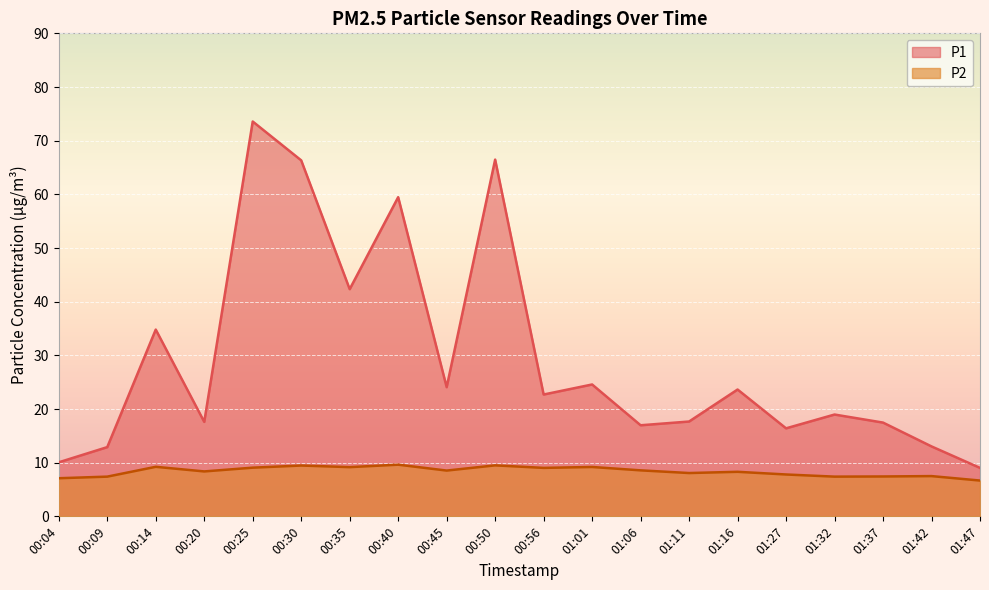

Reading left to right, list all the values displayed in this chart.

P1: 10.1	12.9	34.8	17.6	73.6	66.3	42.3	59.5	24.1	66.5	22.7	24.6	17.0	17.7	23.6	16.4	19.0	17.5	13.0	9.0
P2: 7.1	7.4	9.2	8.4	9.1	9.5	9.2	9.6	8.5	9.5	9.0	9.2	8.6	8.1	8.3	7.8	7.4	7.4	7.5	6.7